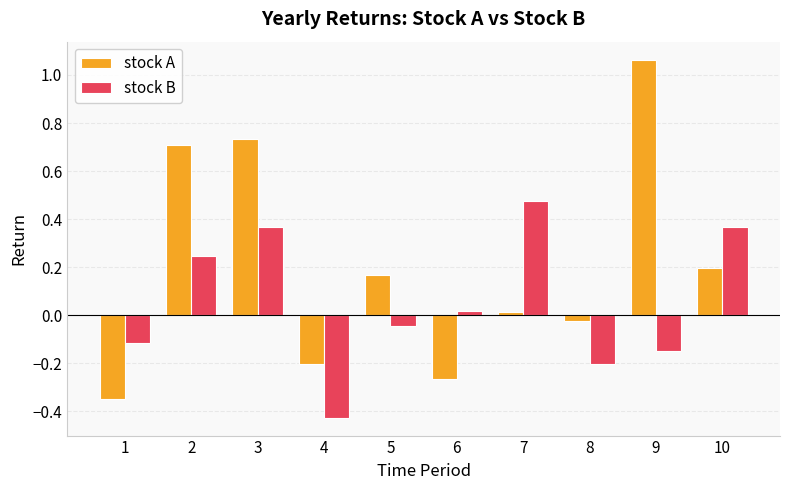

What is the sum of all stock A values?

2.0